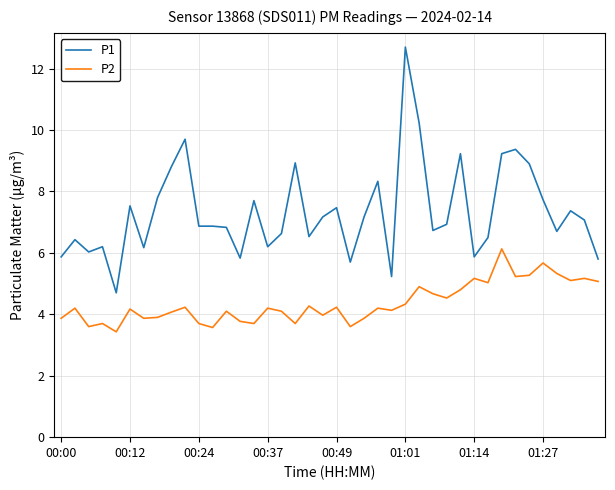

List the series in order of their overall mean, highest first.

P1, P2